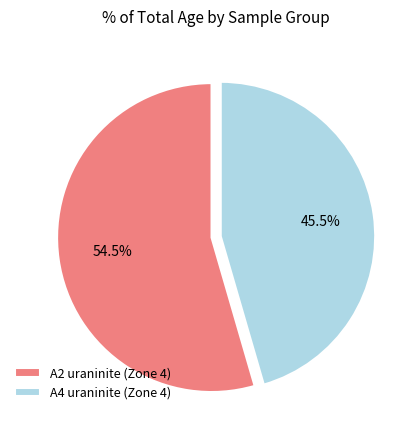

Is there any slice that represents more than half of the pie?

Yes